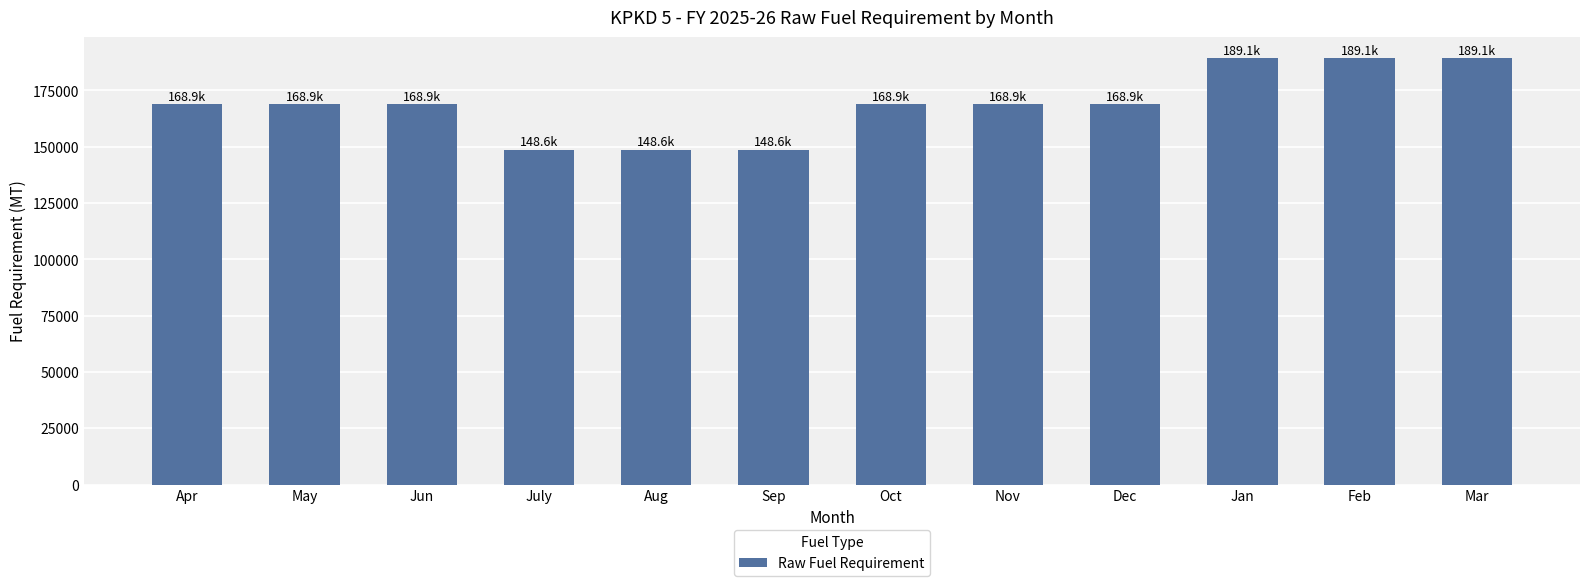

Count the number of categories in the chart.

12